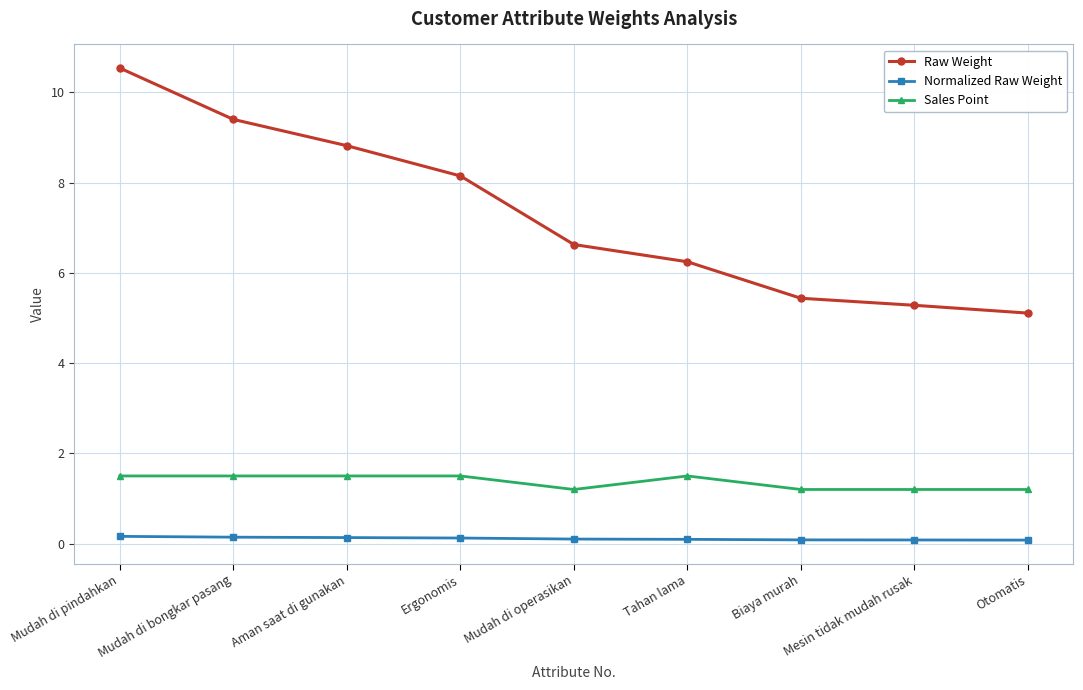

The Raw Weight series shows 6.2 at Tahan lama. True or false?

True